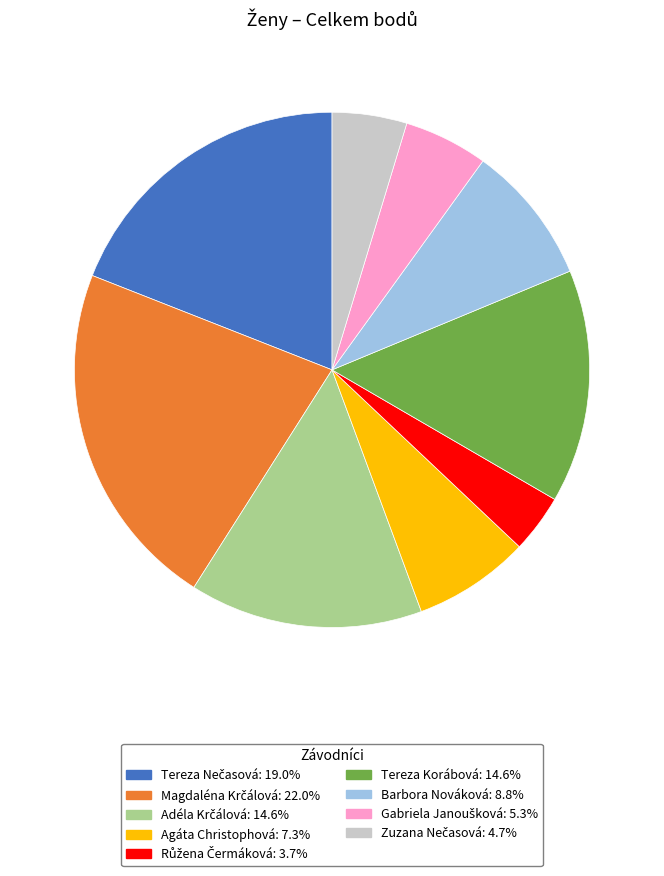

Is there any slice that represents more than half of the pie?

No